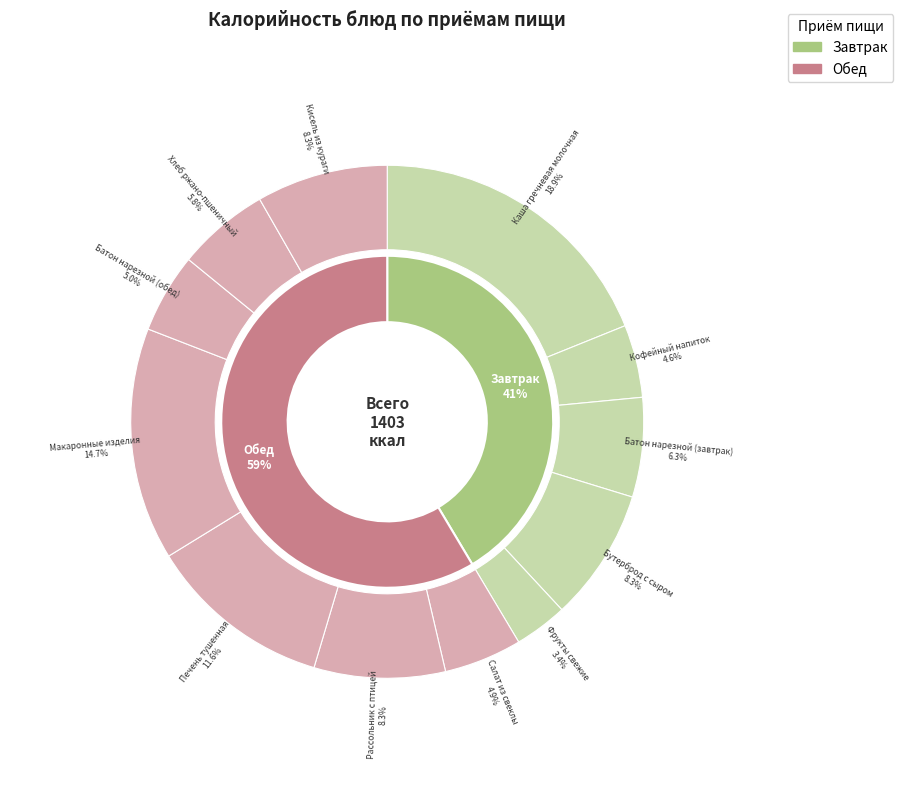

Count the number of slices in the pie.

12